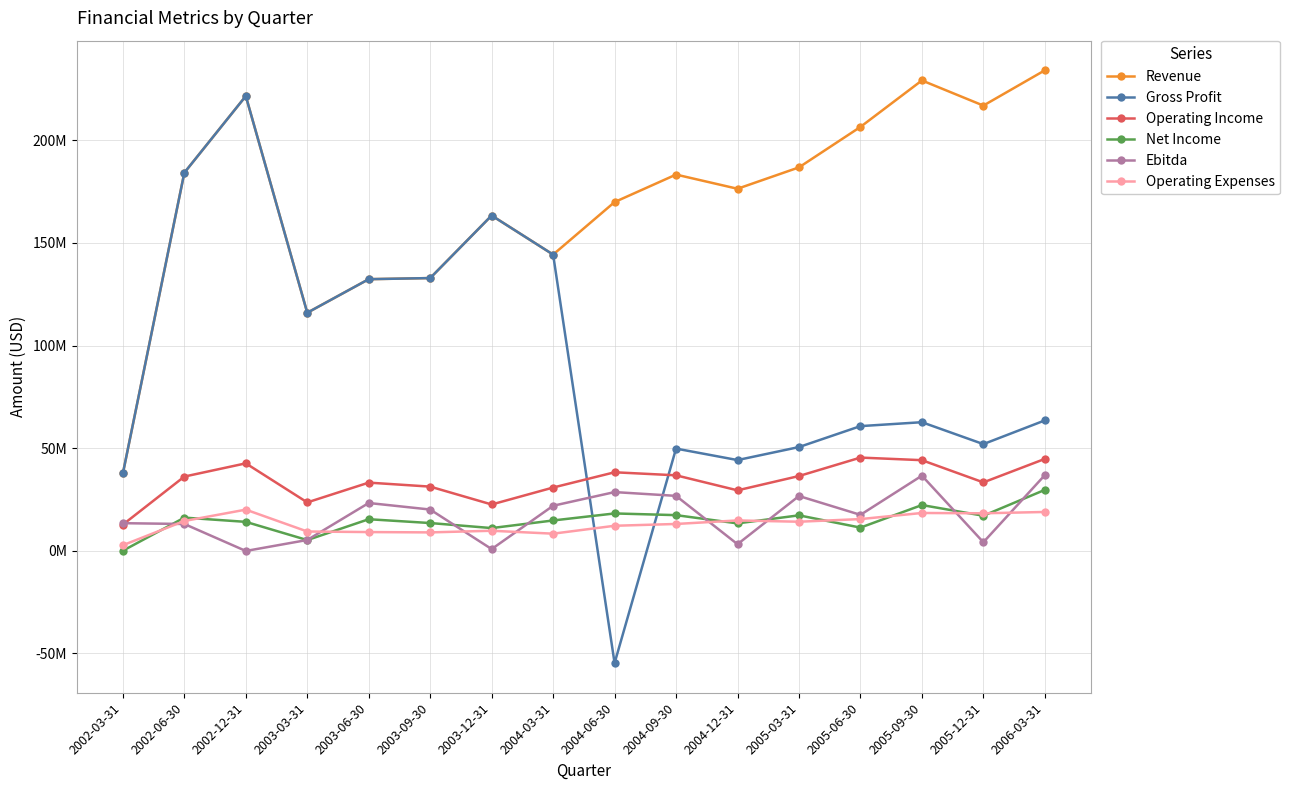

Which series ends up on top after the final intersection of Ebitda and Operating Income?

Operating Income